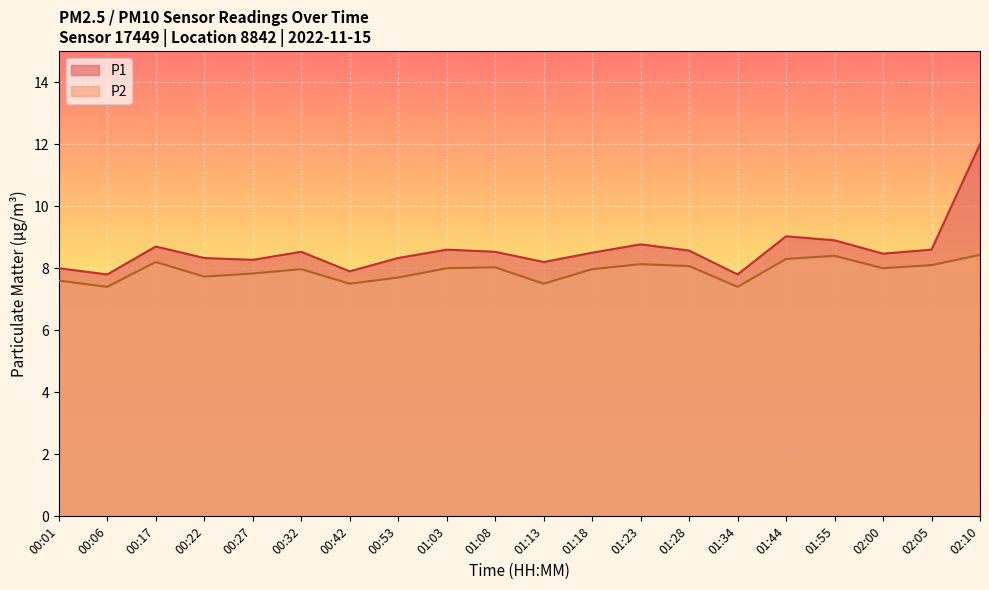

What is the sum of all P2 values?

158.3